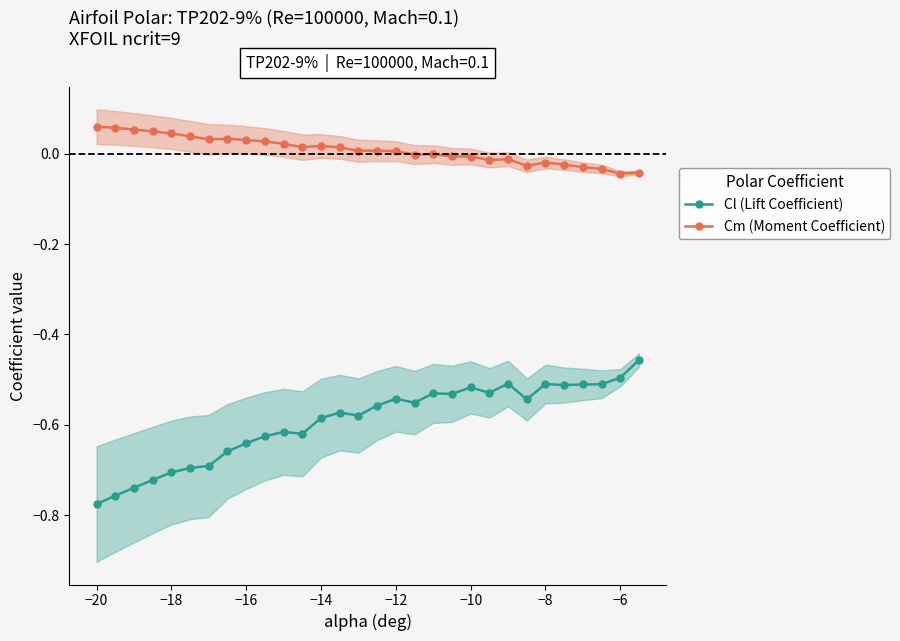

Is it true that Cm (Moment Coefficient) equals 0.0 at −12?

True